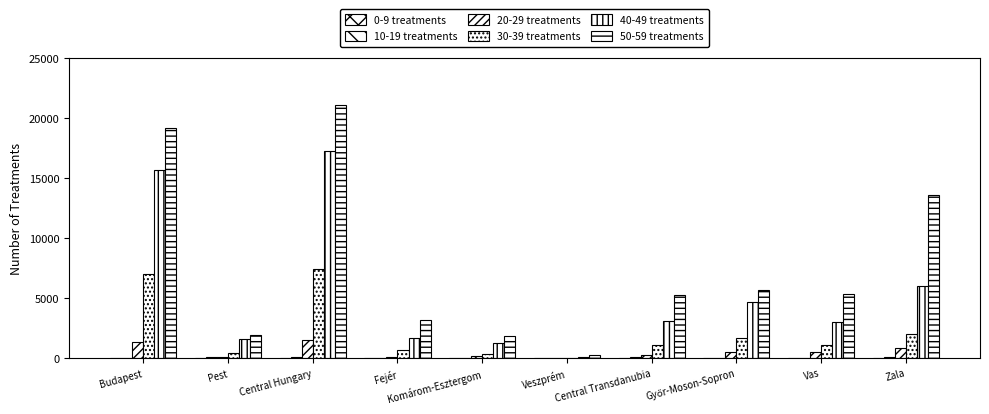

How many groups of bars are there?

10